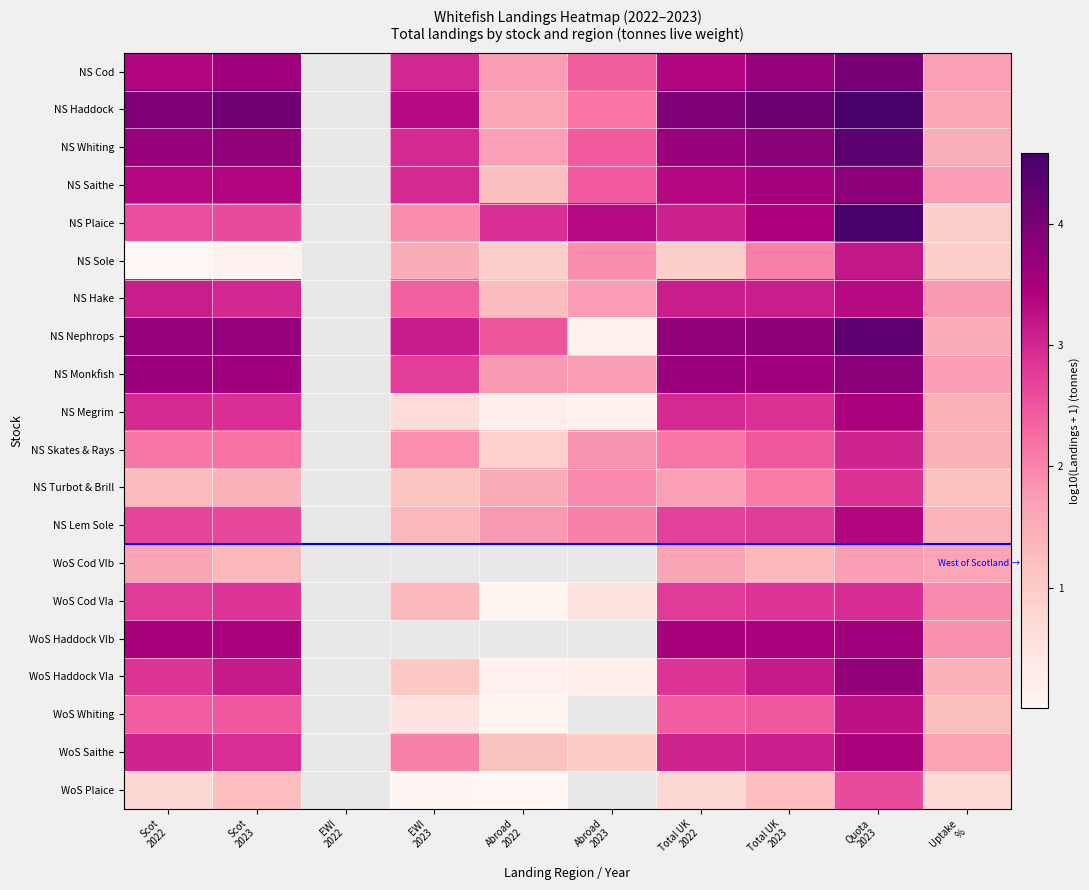

Rank the series by their maximum value, from lowest to highest.

WoS Cod VIb, WoS Plaice, NS Turbot & Brill, WoS Cod VIa, NS Skates & Rays, NS Sole, WoS Whiting, NS Hake, NS Lem Sole, WoS Saithe, NS Megrim, WoS Haddock VIb, WoS Haddock VIa, NS Saithe, NS Monkfish, NS Cod, NS Nephrops, NS Whiting, NS Plaice, NS Haddock